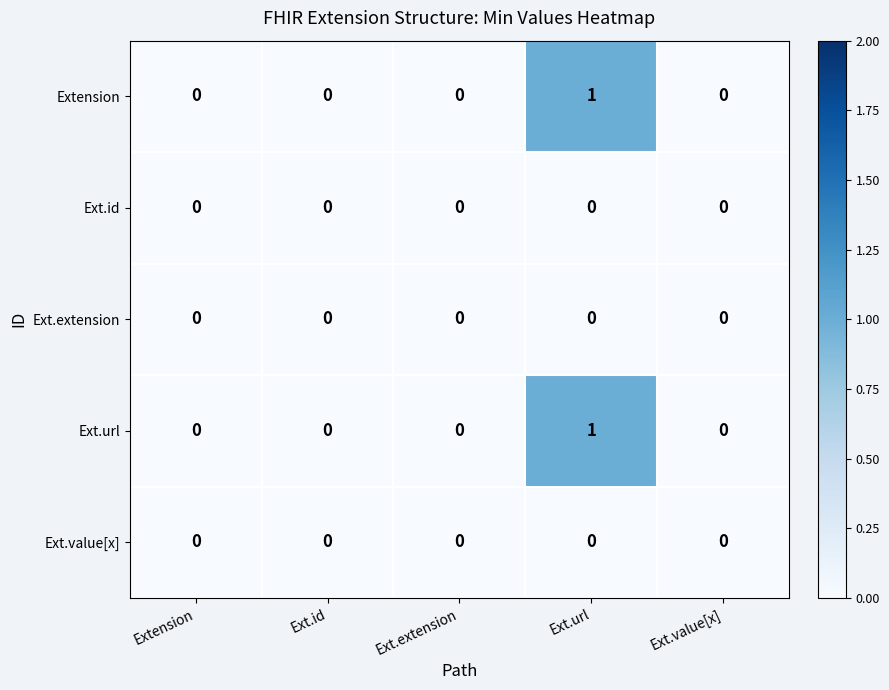

Count the number of data series in this chart.

5